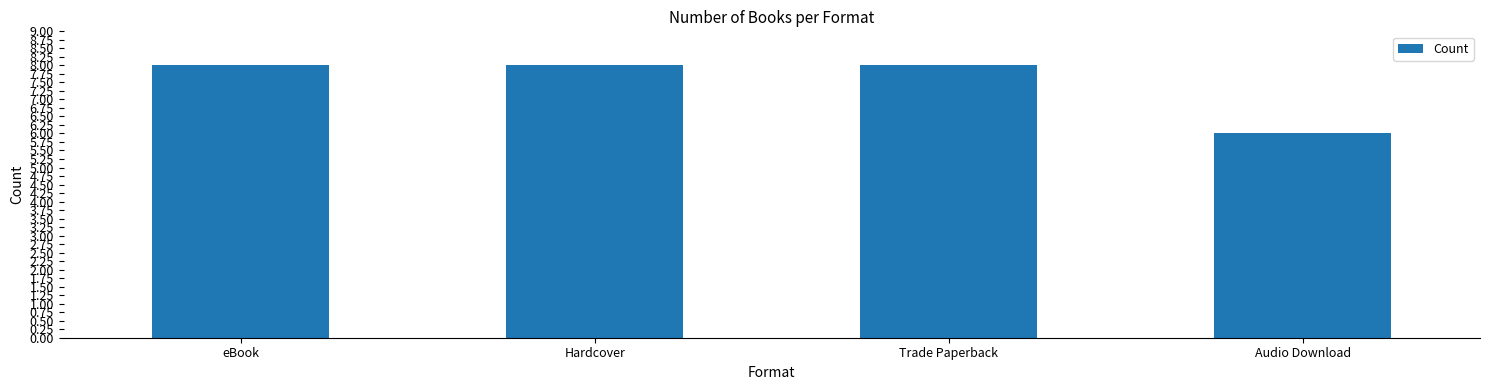

True or false: the data shows 6 at Audio Download.

True